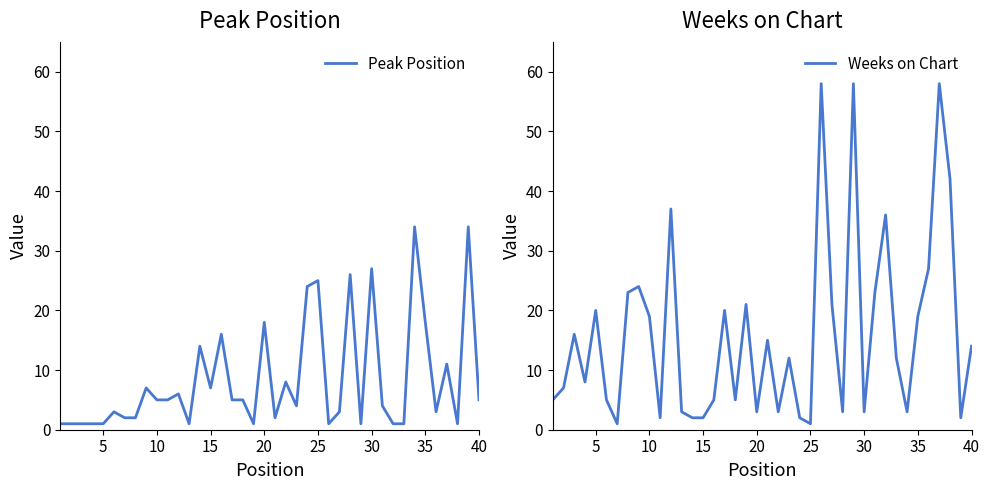

Is it true that Weeks on Chart equals 1 at 25?

True